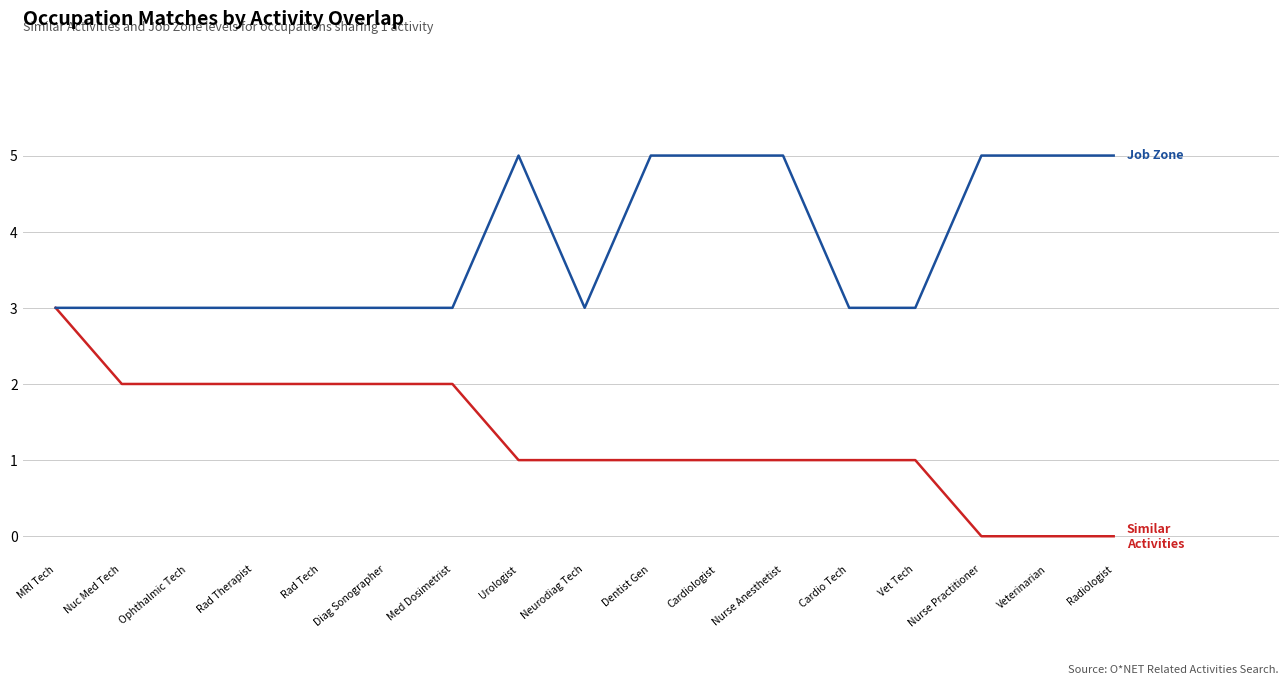

What is the total value across all series at Nuc Med Tech?

5